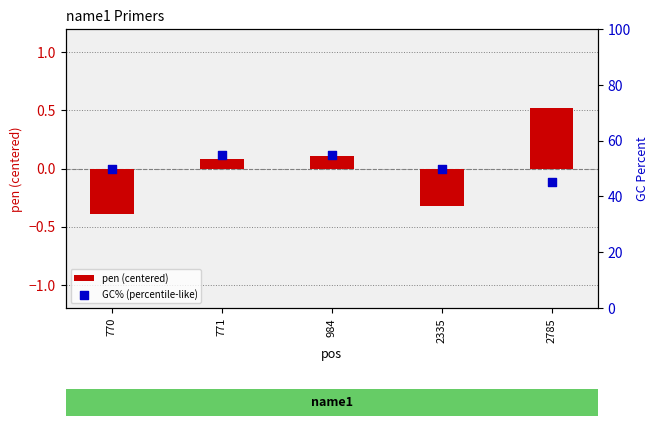

Which series has the largest Y range (max minus min)?

GC% (percentile-like)